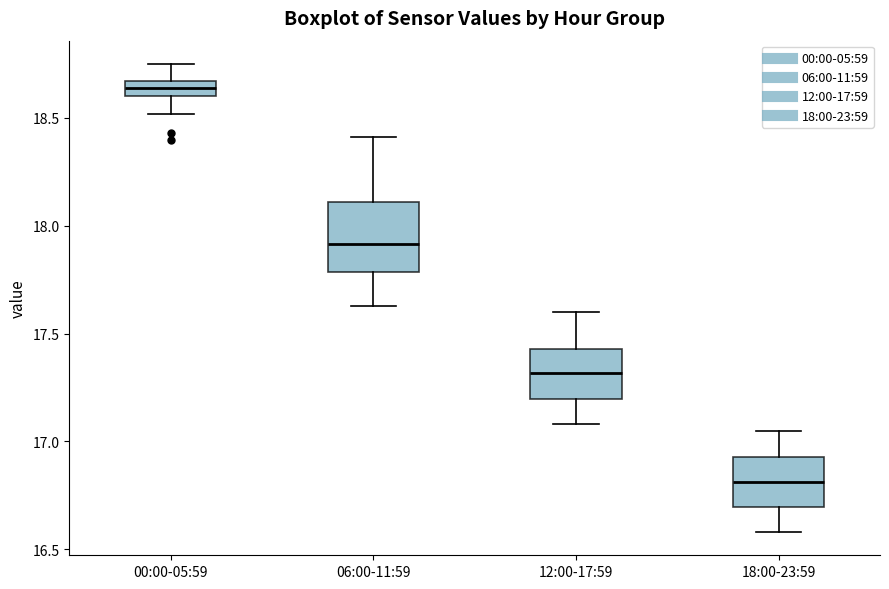

Comparing the boxes themselves (not the whiskers), which one is the tallest?

06:00-11:59